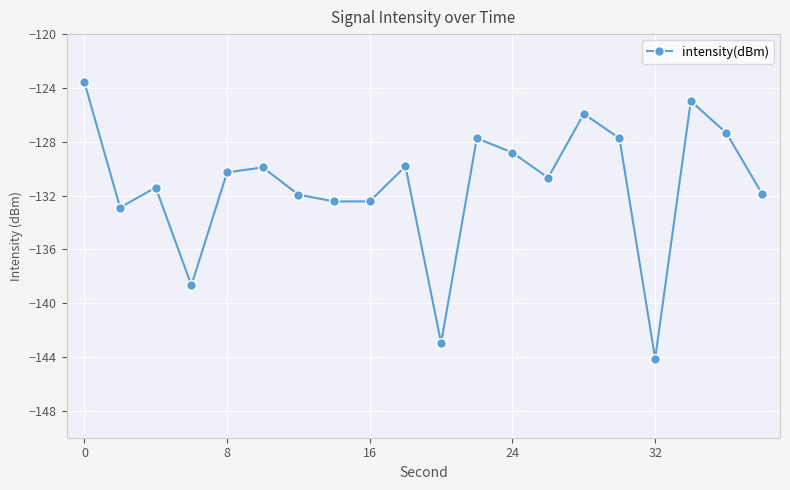

What is the maximum value shown in the chart?

-123.6